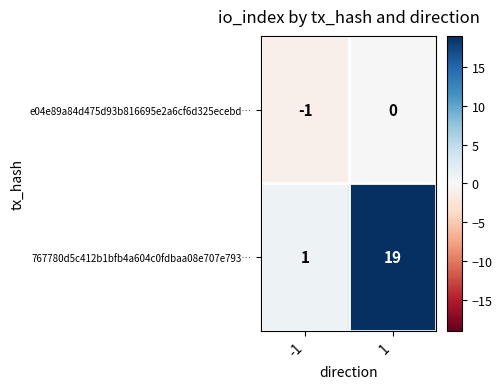

Which series has the largest range (max minus min)?

767780d5c412b1bfb4a604c0fdbaa08e707e793…